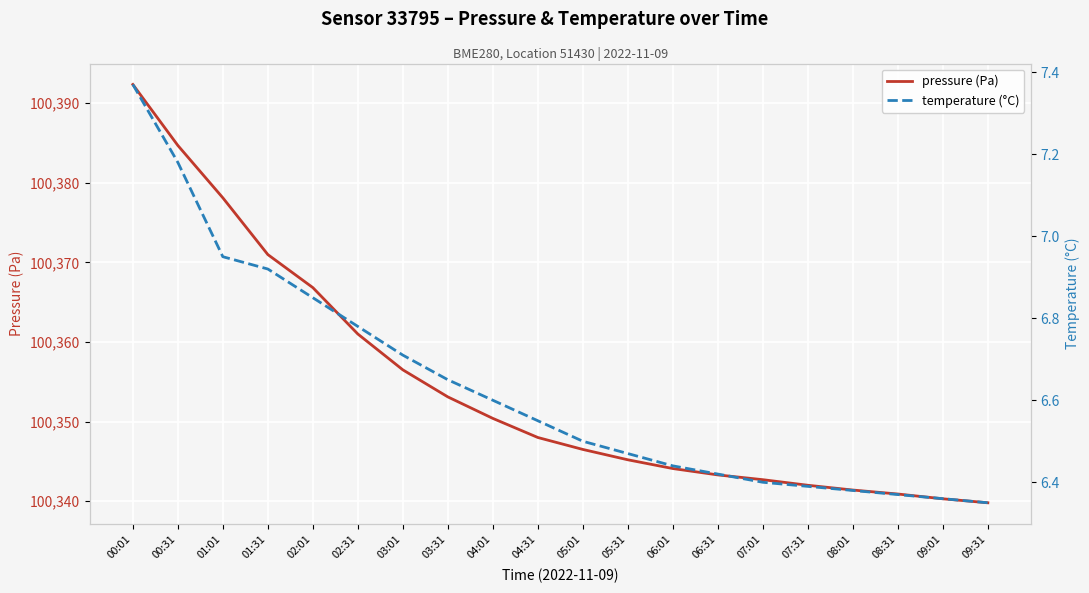

Which series has the largest total across all categories?

pressure (Pa)